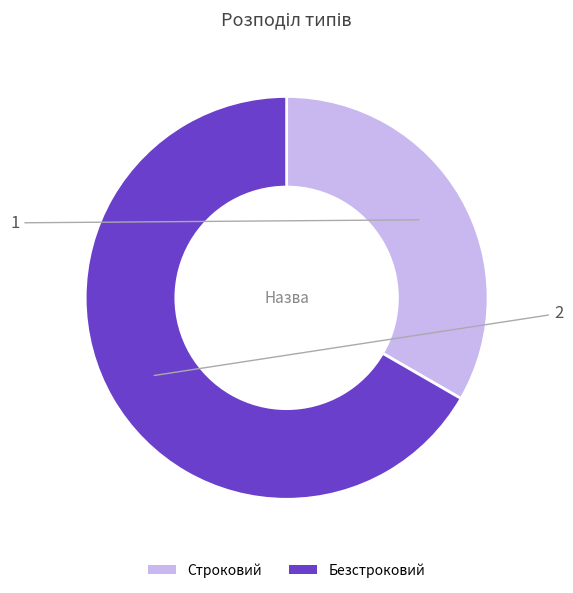

Between Строковий and Безстроковий, which is larger?

Безстроковий